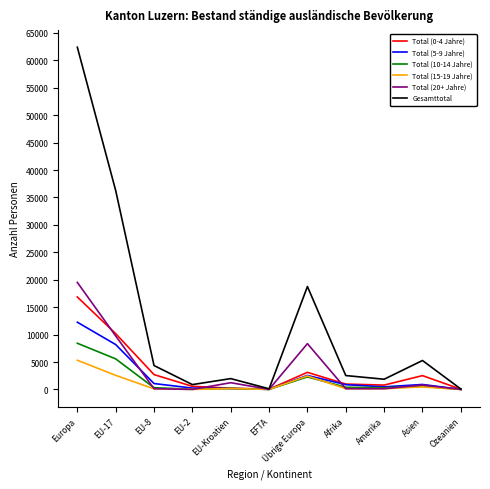

Which series has the widest spread of values?

Gesamttotal